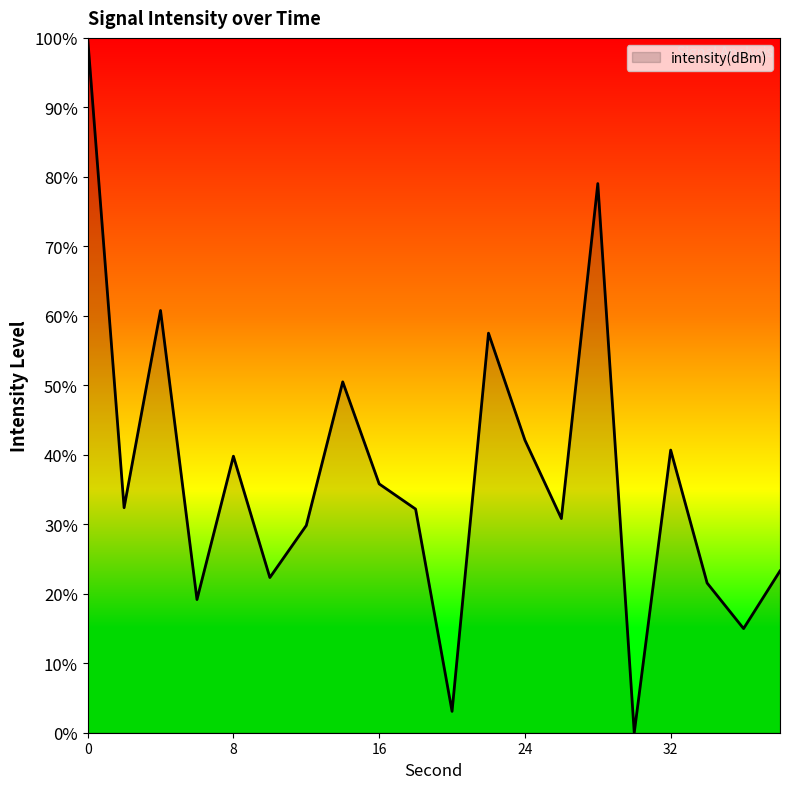

What is the difference between the maximum and minimum values?

100.0